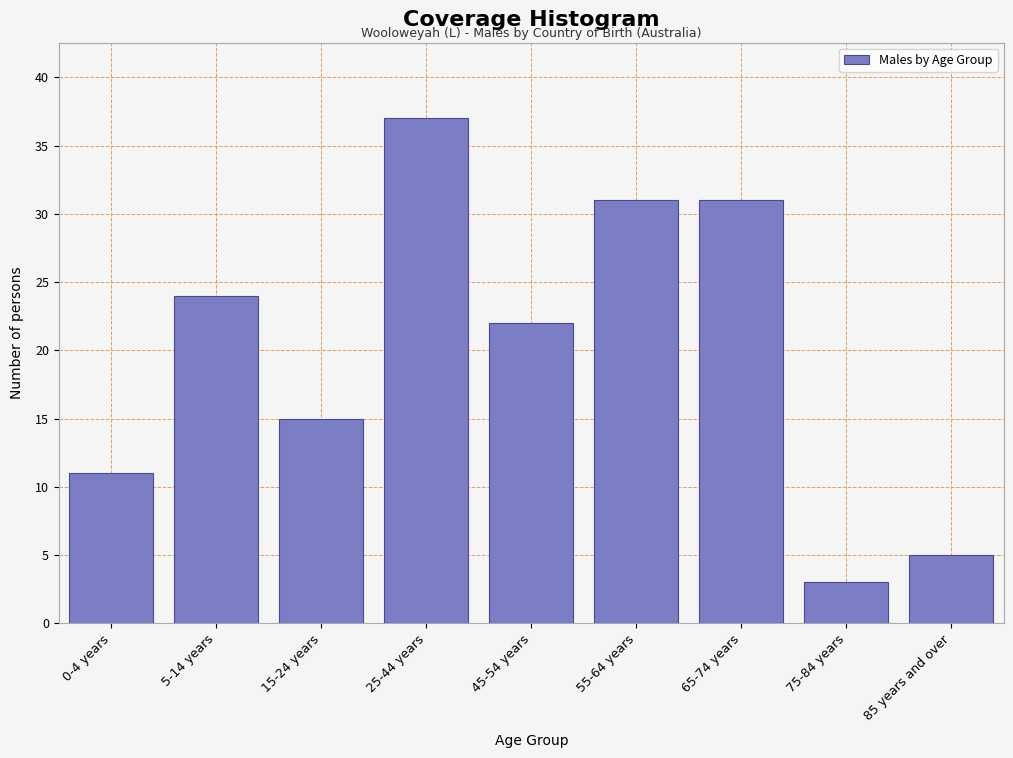

Reading left to right, transcribe all the data shown in this chart.

0-4 years=11	5-14 years=24	15-24 years=15	25-44 years=37	45-54 years=22	55-64 years=31	65-74 years=31	75-84 years=3	85 years and over=5